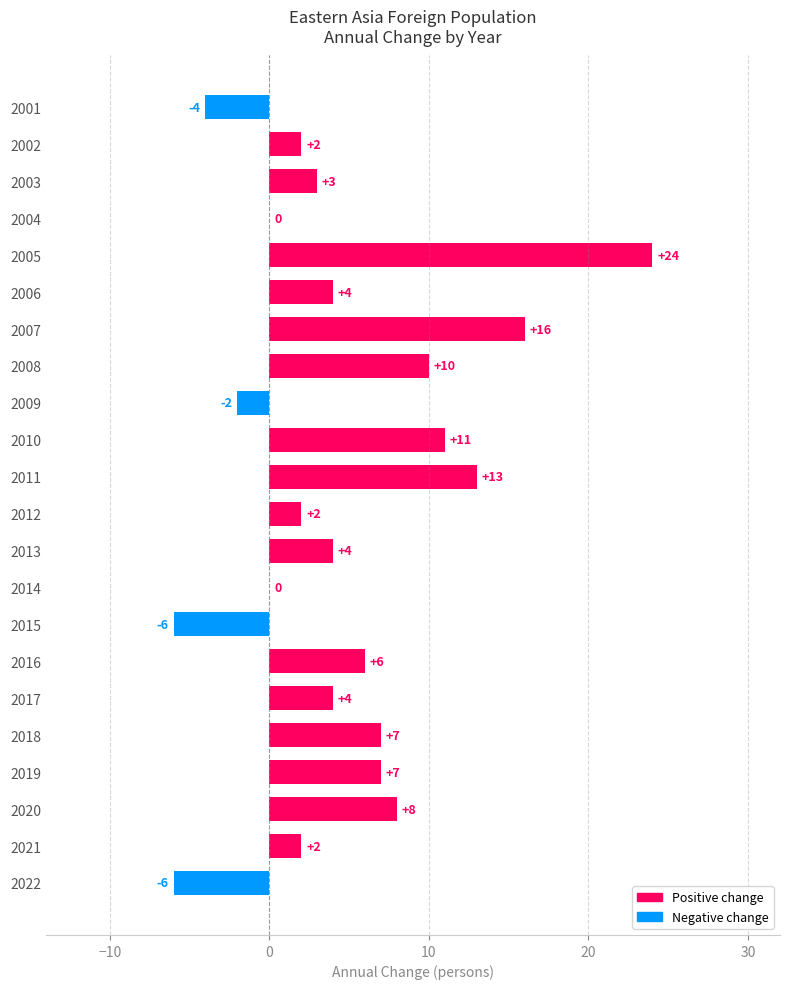

The chart shows a value of 3 at 2003. True or false?

True